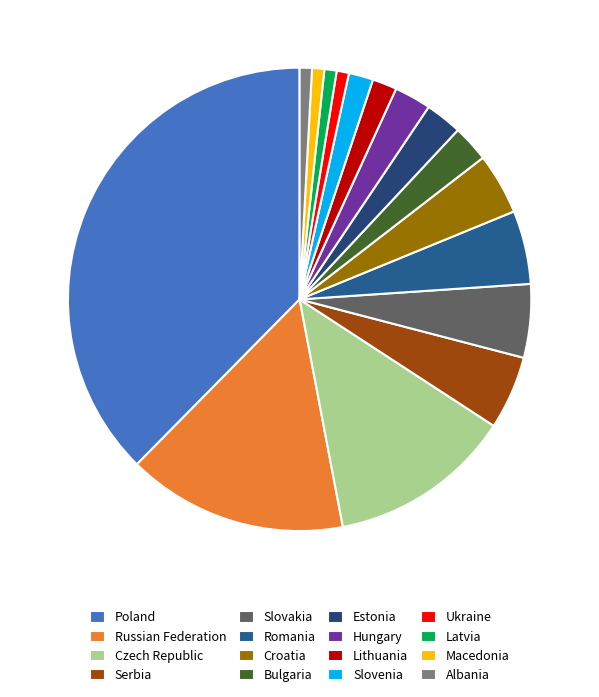

Is there a majority slice in this chart?

No